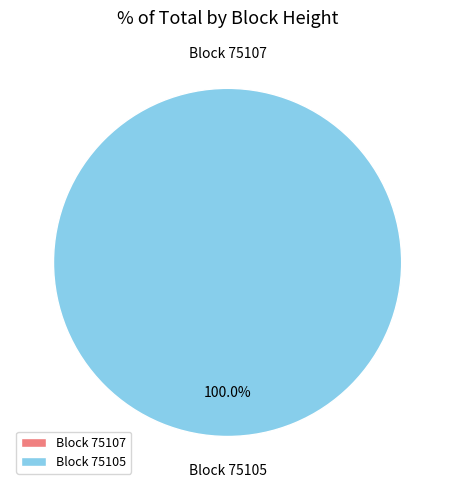

To the nearest percent, what portion does 75105 represent?

100%